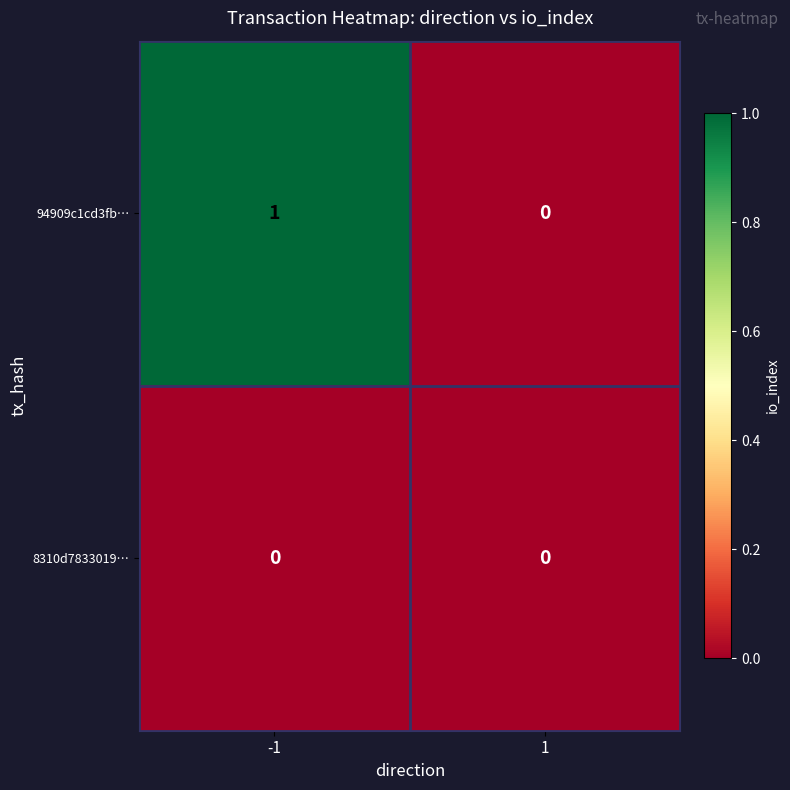

The 8310d7833019… series shows 0 at 1. True or false?

True